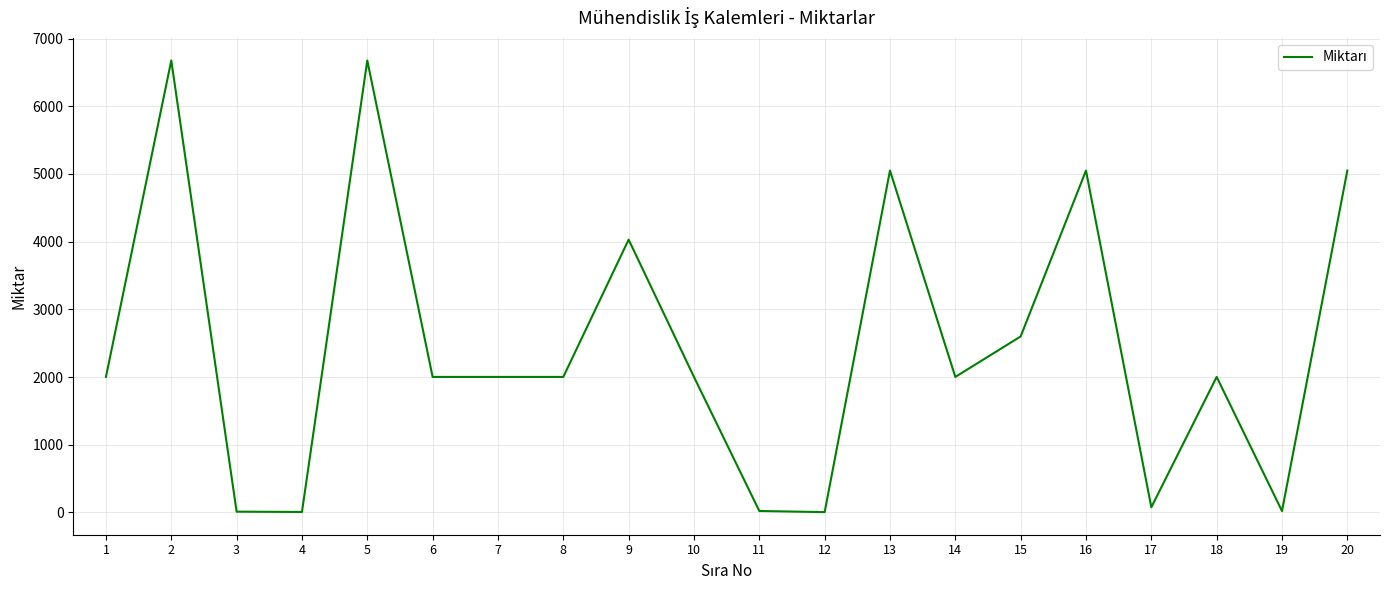

Is it true that the value at 2 is 4386.3?

False